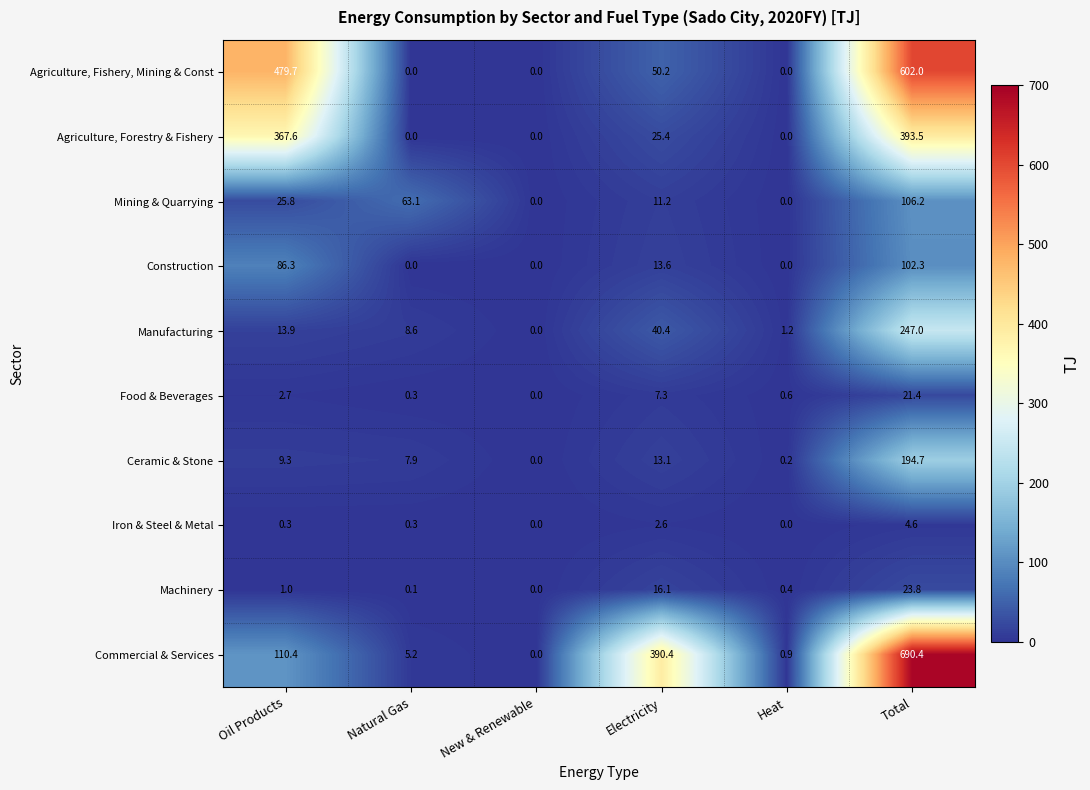

True or false: Mining & Quarrying has a value of 33.4 at Natural Gas.

False